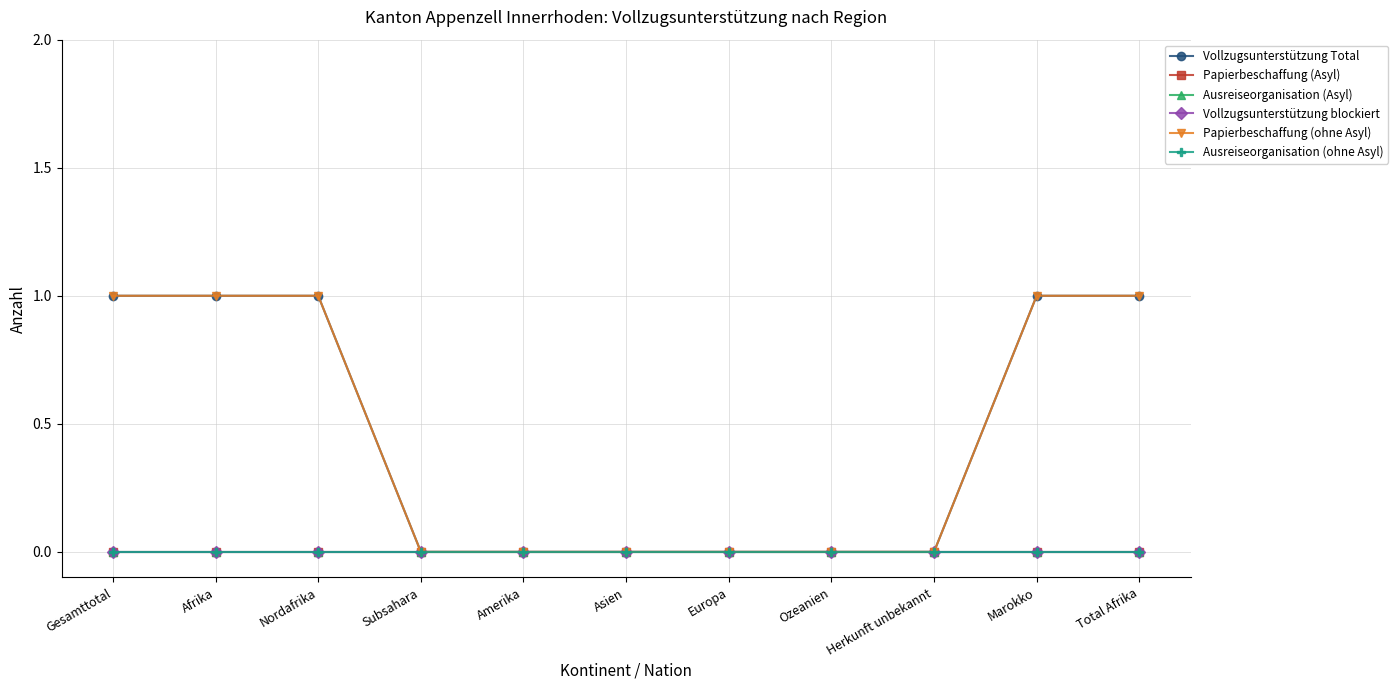

Is this an area chart (filled region under the line)?

No